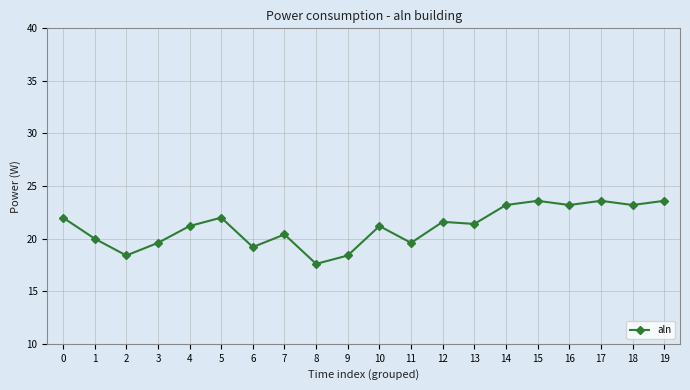

Approximately how many times larger is the value at 12 compared to 7?

1.1